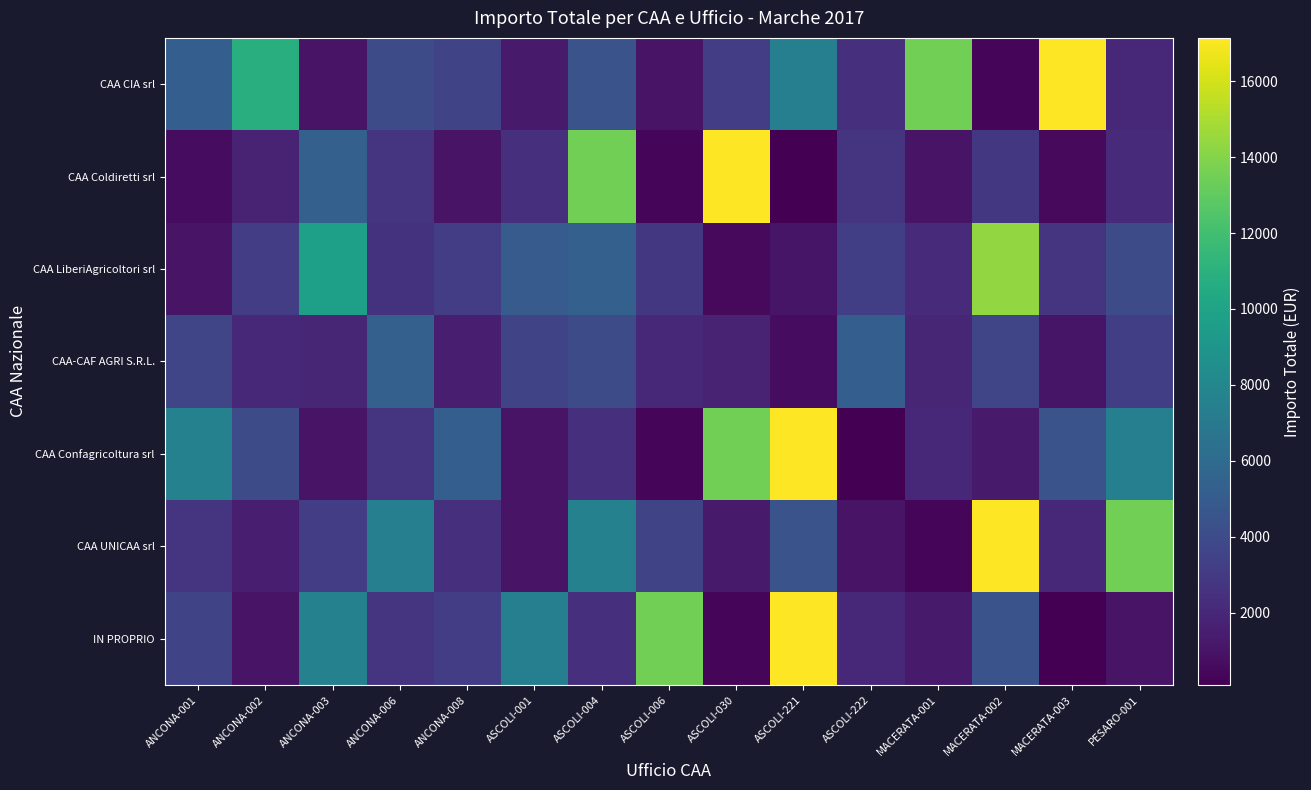

Rank the series at ASCOLI-222 from lowest to highest value.

CAA Confagricoltura srl, CAA UNICAA srl, IN PROPRIO, CAA CIA srl, CAA Coldiretti srl, CAA LiberiAgricoltori srl, CAA-CAF AGRI S.R.L.